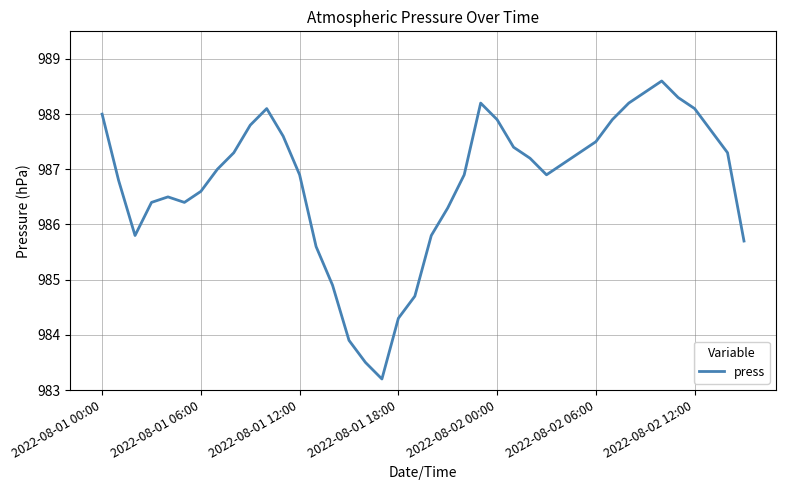

What is the greatest value displayed?

988.6